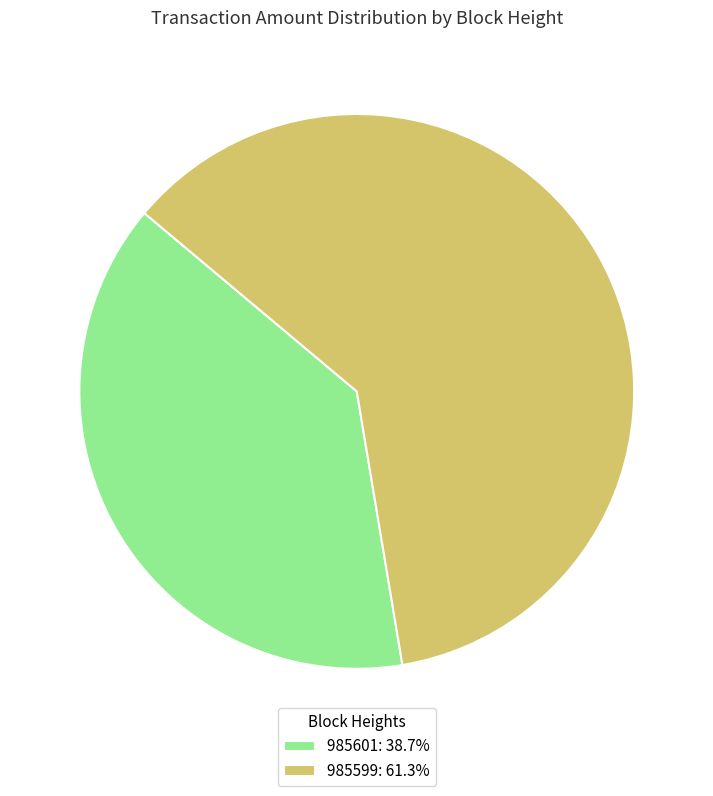

Is 985599: 61.3% the majority of the pie?

Yes